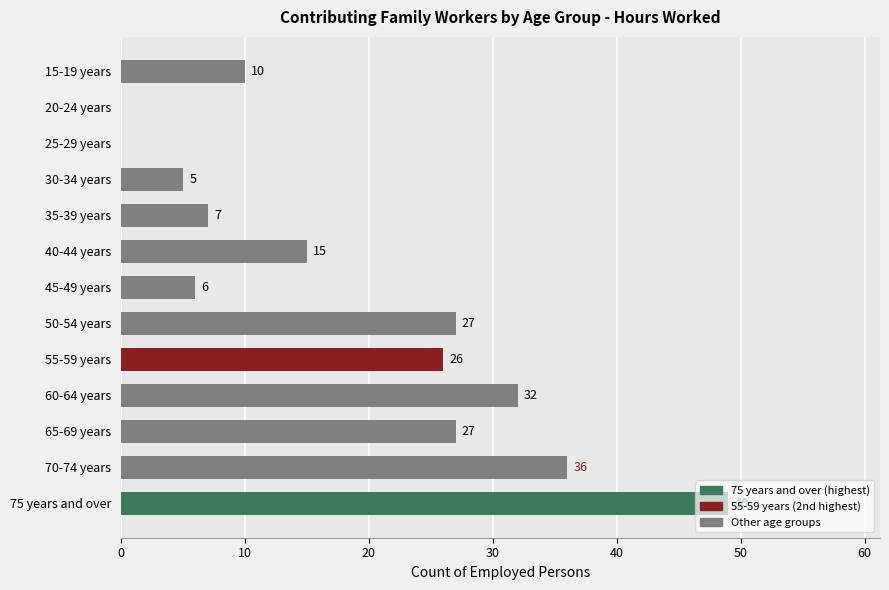

At which label is the value closest to 24?

55-59 years